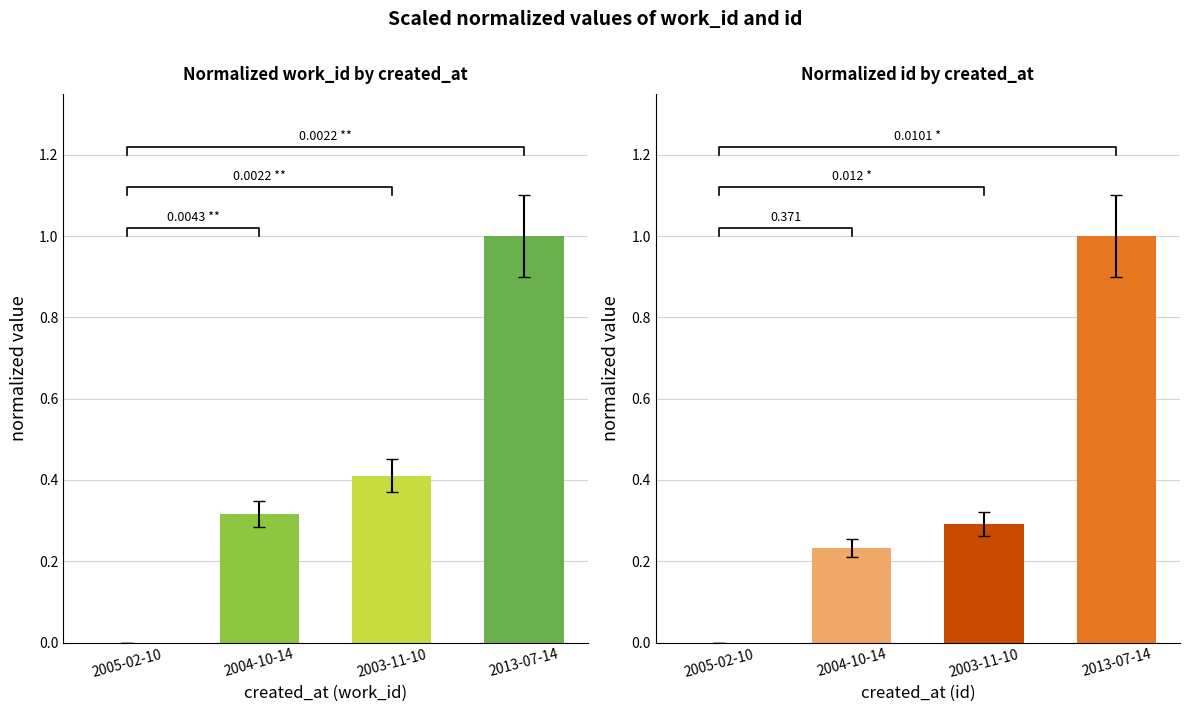

Between 2005-02-10 and 2004-10-14, which is larger?

2004-10-14